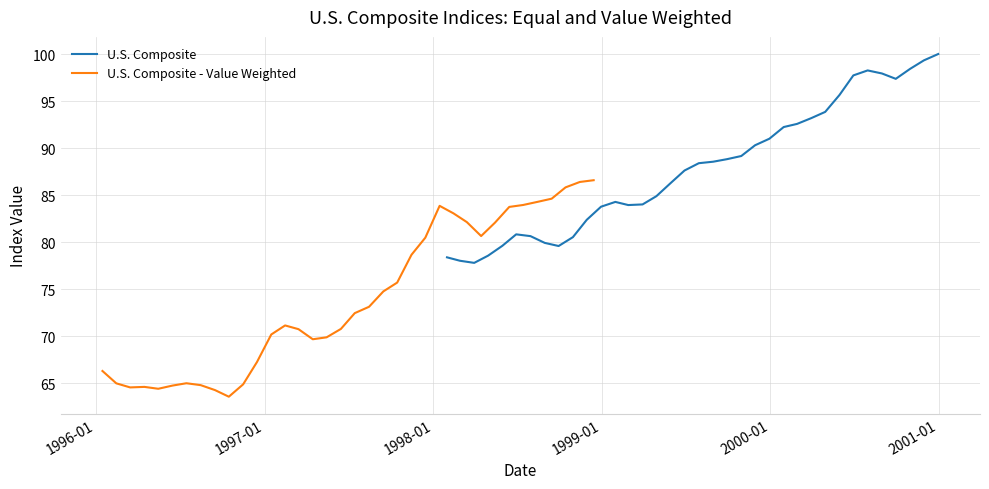

What is the maximum value for U.S. Composite?

100.0